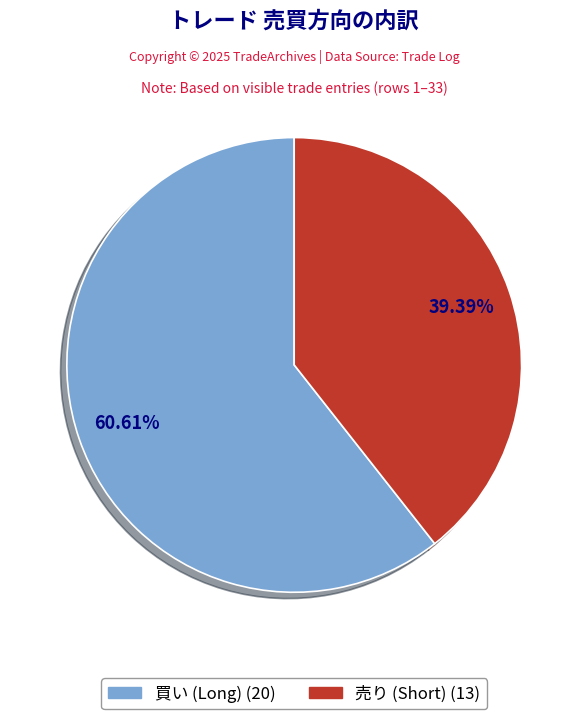

Does any single category account for the majority?

Yes